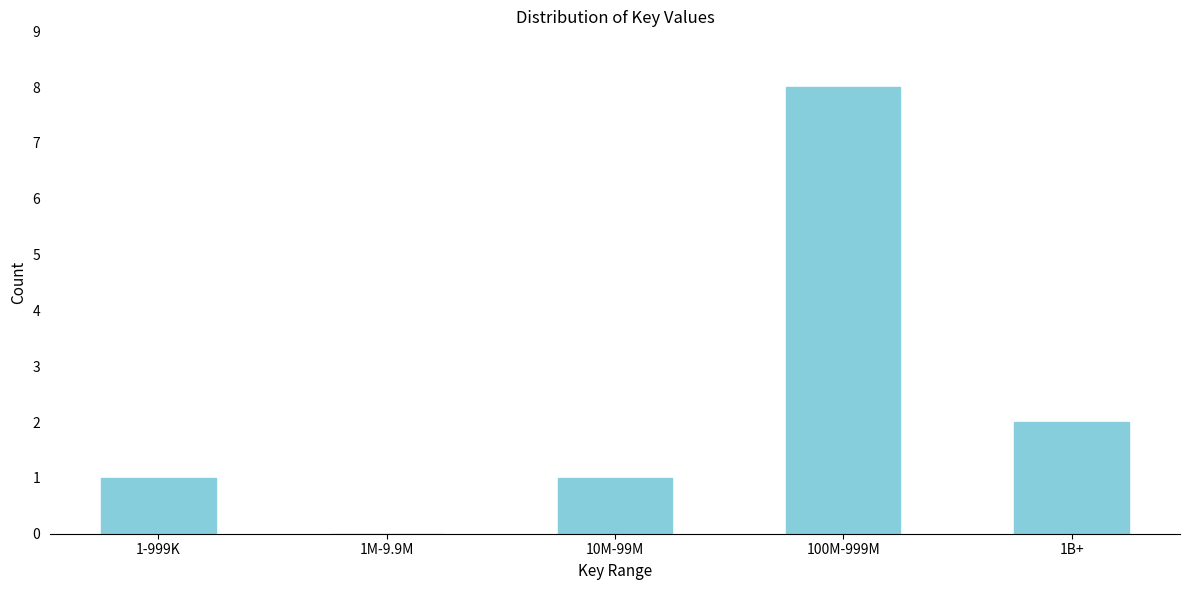

Reading left to right, transcribe all the data shown in this chart.

1-999K=1	1M-9.9M=0	10M-99M=1	100M-999M=8	1B+=2